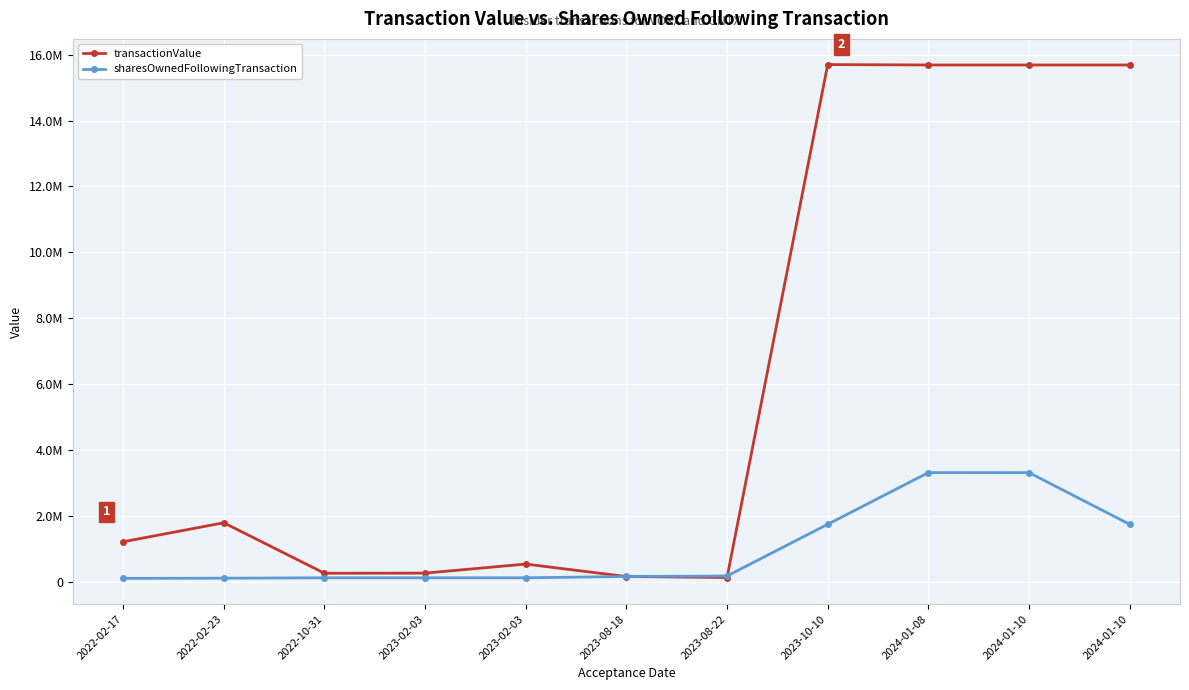

In transactionValue, how many points are higher than both neighbors (excluding endpoints)?

3